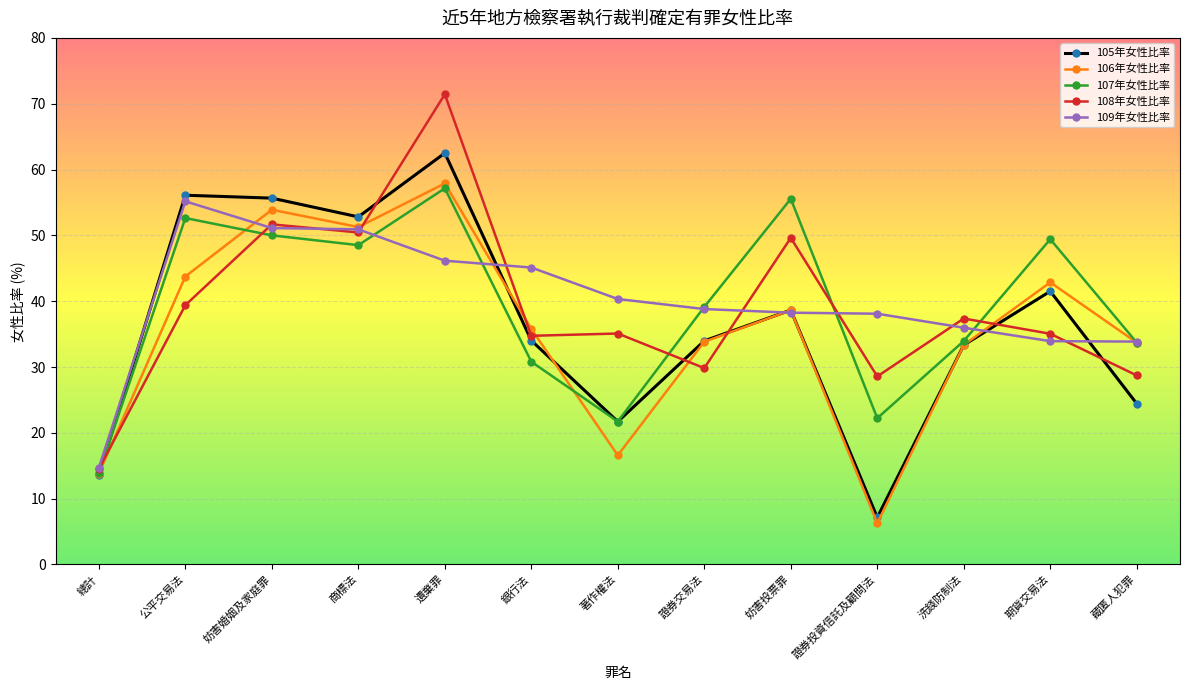

What is the label of the 2nd point from the right?

期貨交易法